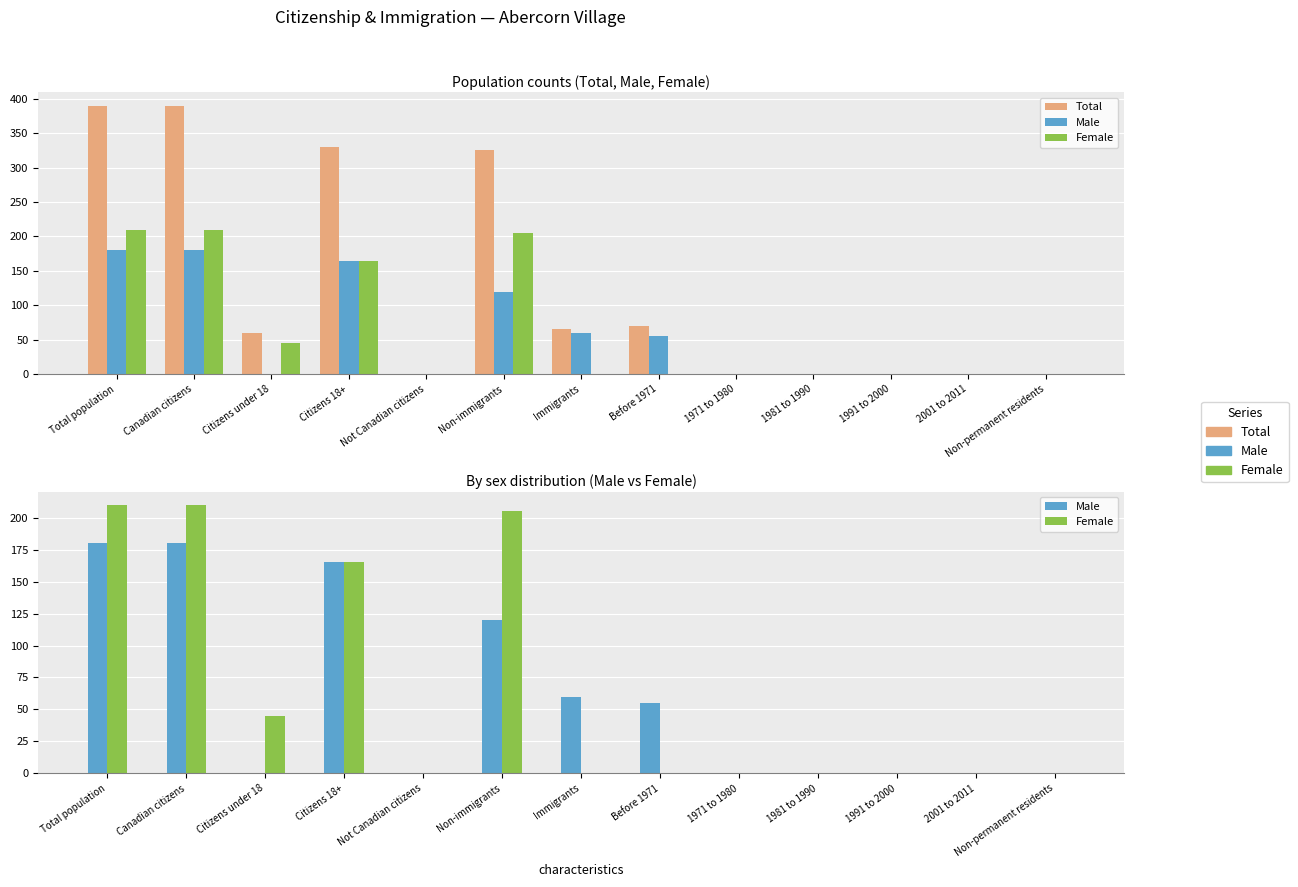

How many values in the Total series exceed 60?

6